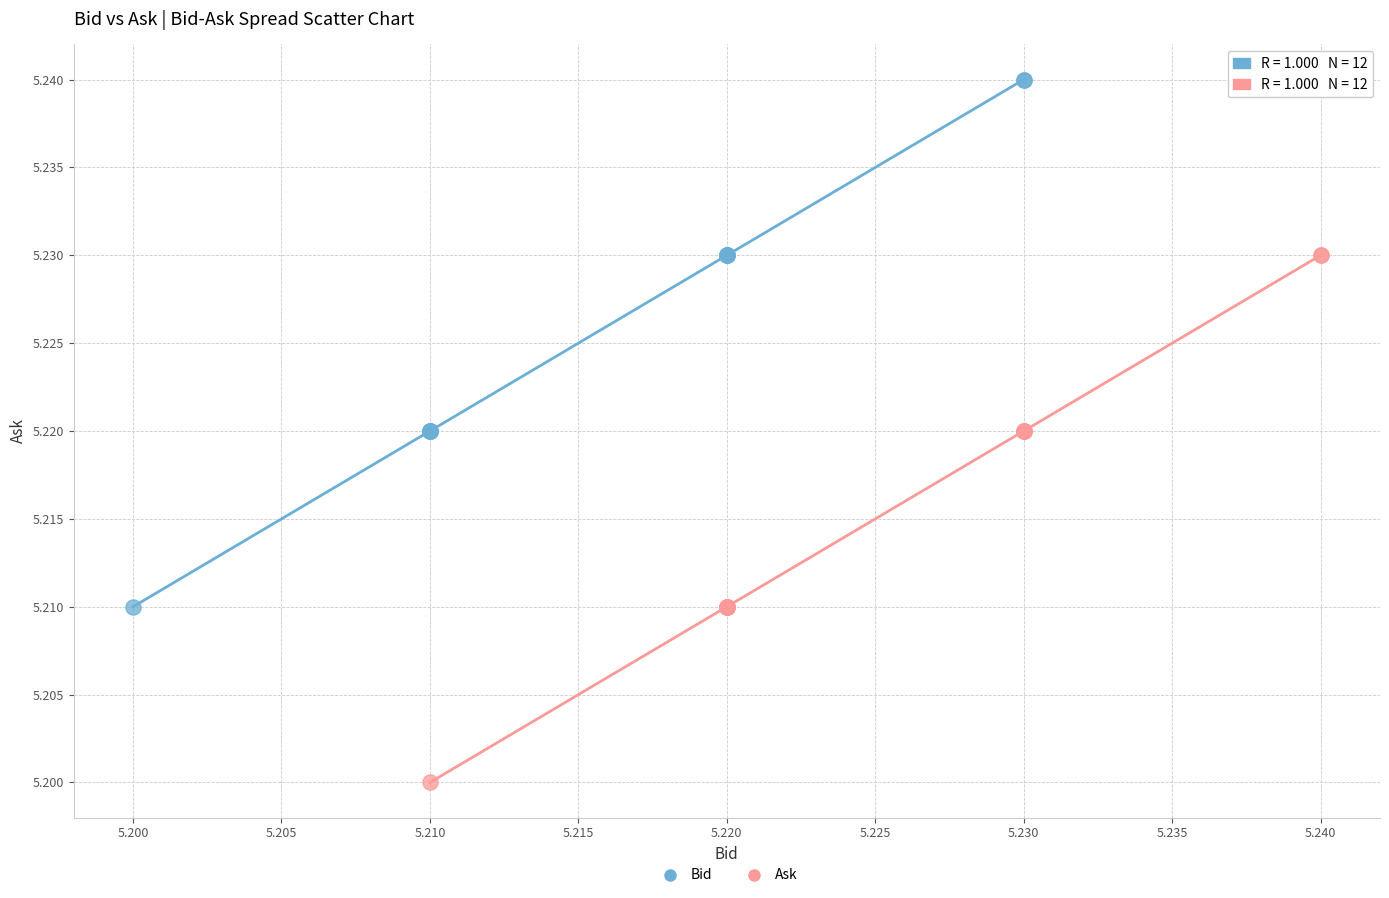

Which series reaches the maximum Y coordinate?

Bid